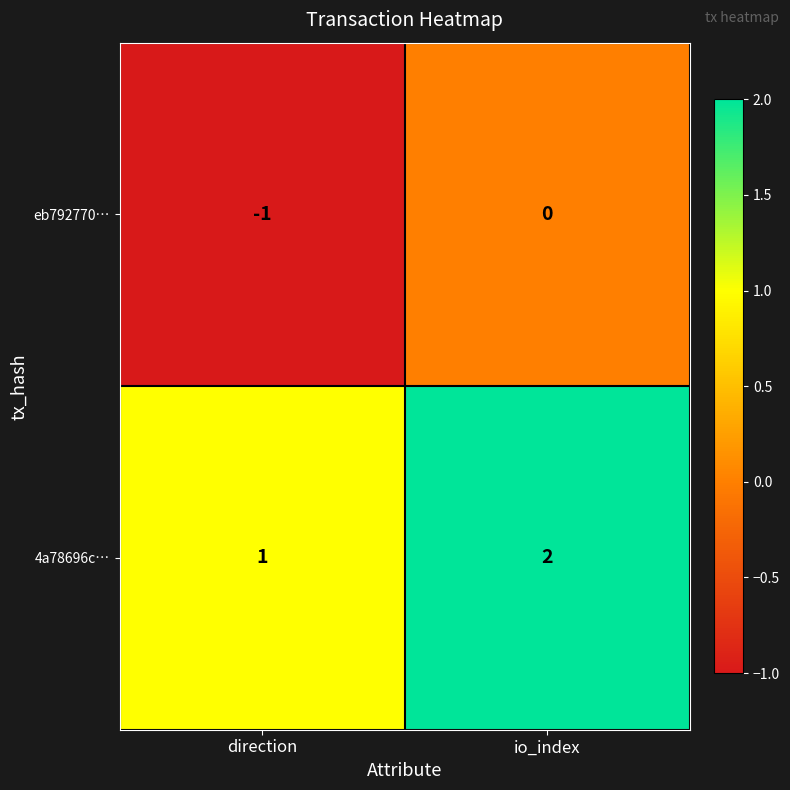

At which label does 4a78696c… reach its peak?

io_index